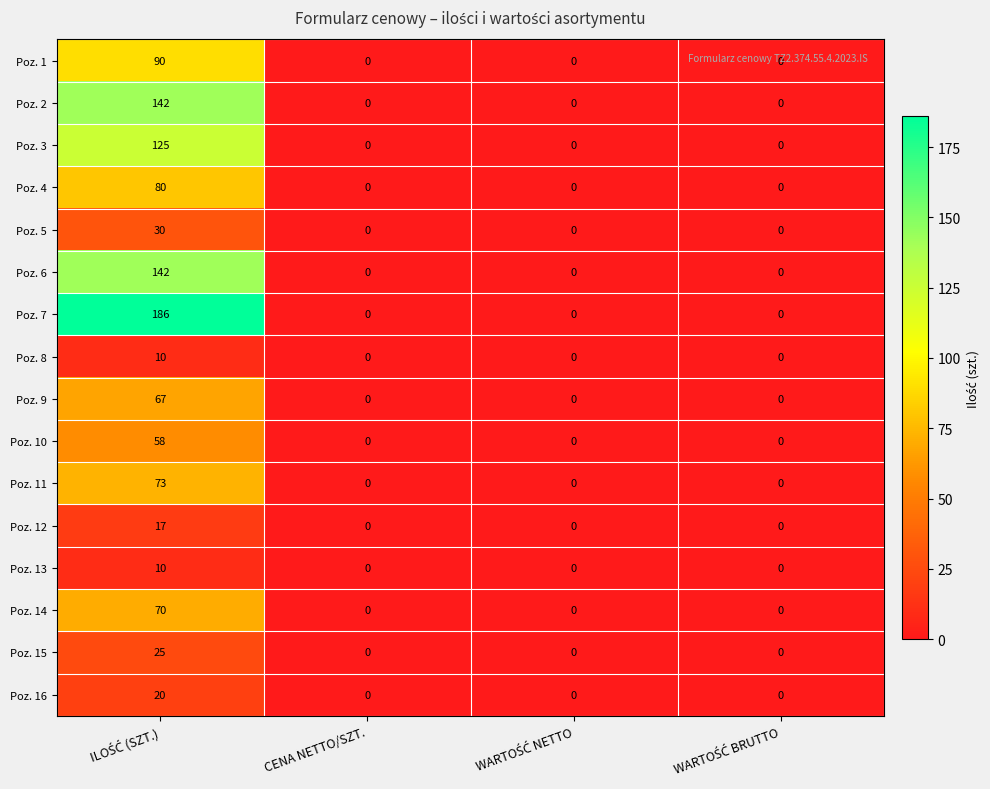

What is the greatest value displayed?

186